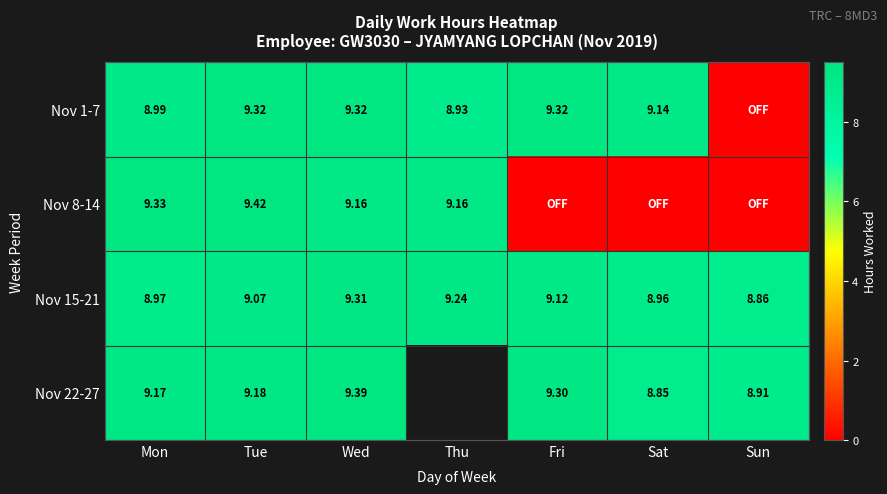

What is the highest value of the Nov 8-14 series?

9.4